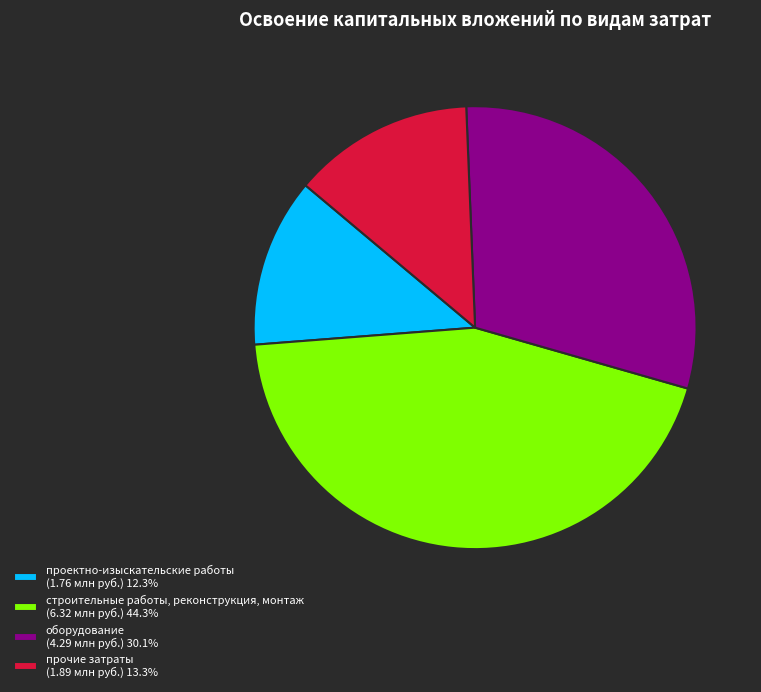

Rank the categories by value from highest to lowest.

строительные работы, реконструкция, монтаж, оборудование, прочие затраты, проектно-изыскательские работы